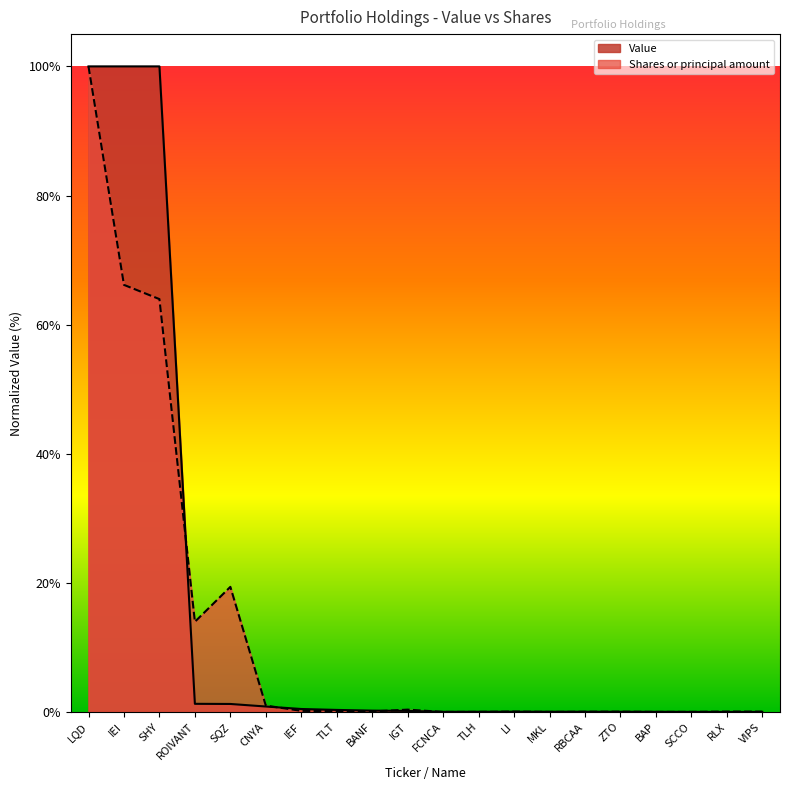

How many times do Value and Shares or principal amount cross each other?

10